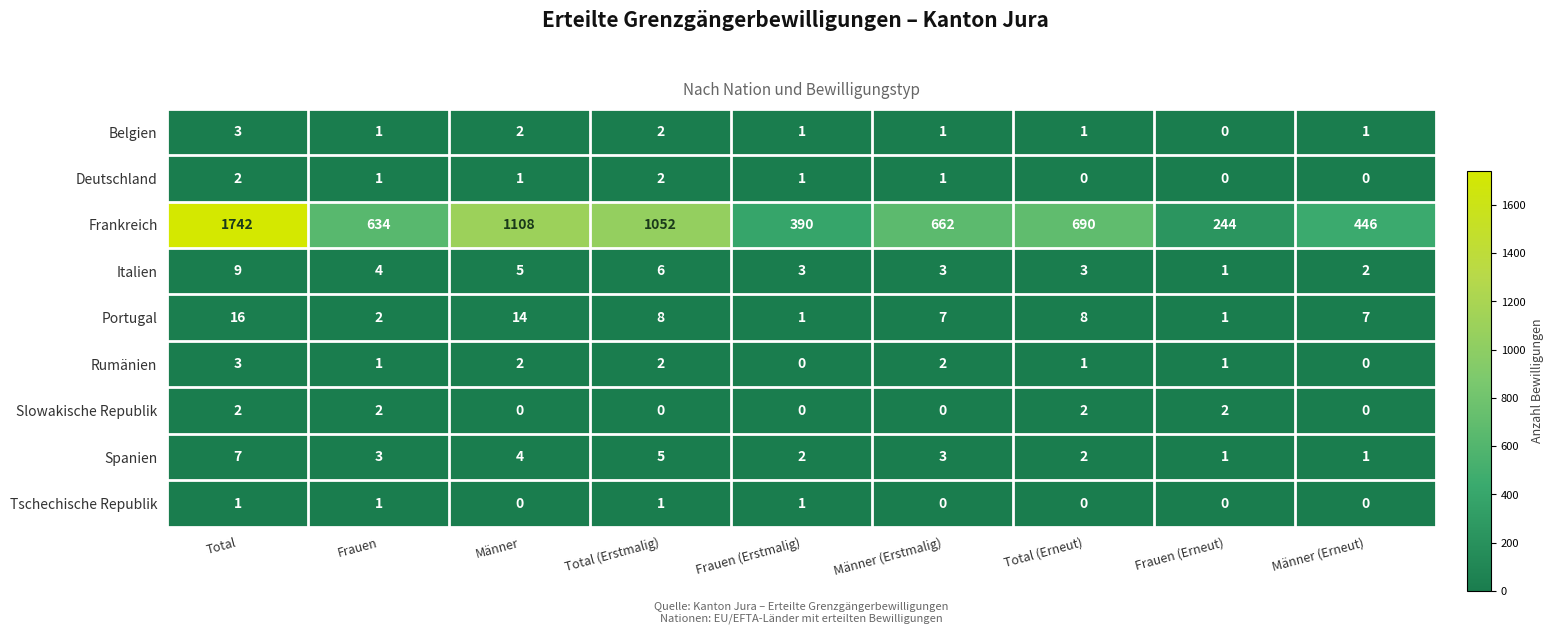

Which category has the highest value in the Rumänien series?

Total